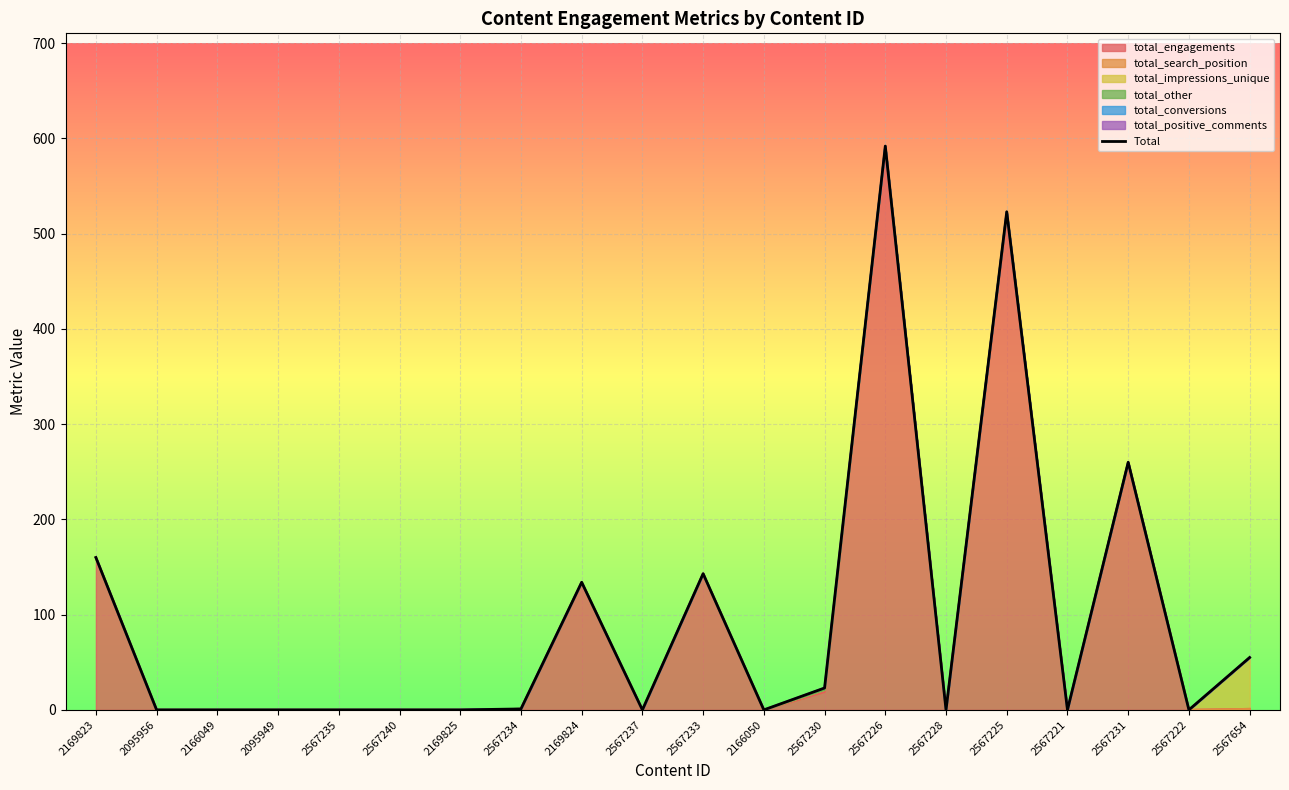

Reading left to right, what are all the values shown in this chart?

160	0	0	0	0	0	0	1	134	0	143	0	23	592	0	523	0	260	0	55